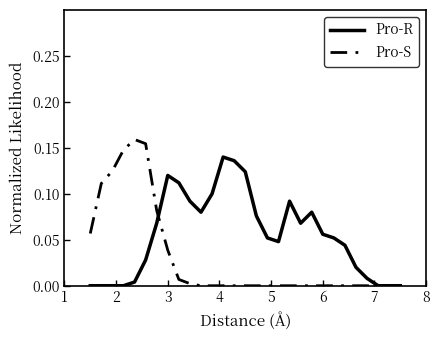

Rank the series by their maximum value, from lowest to highest.

Pro-R, Pro-S